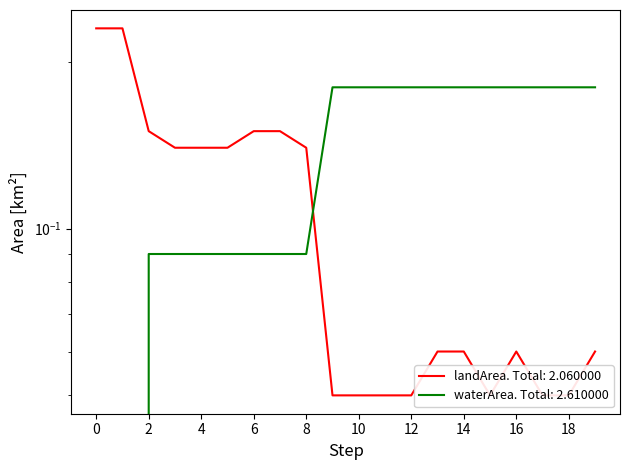

True or false: waterArea and landArea intersect in this chart.

True